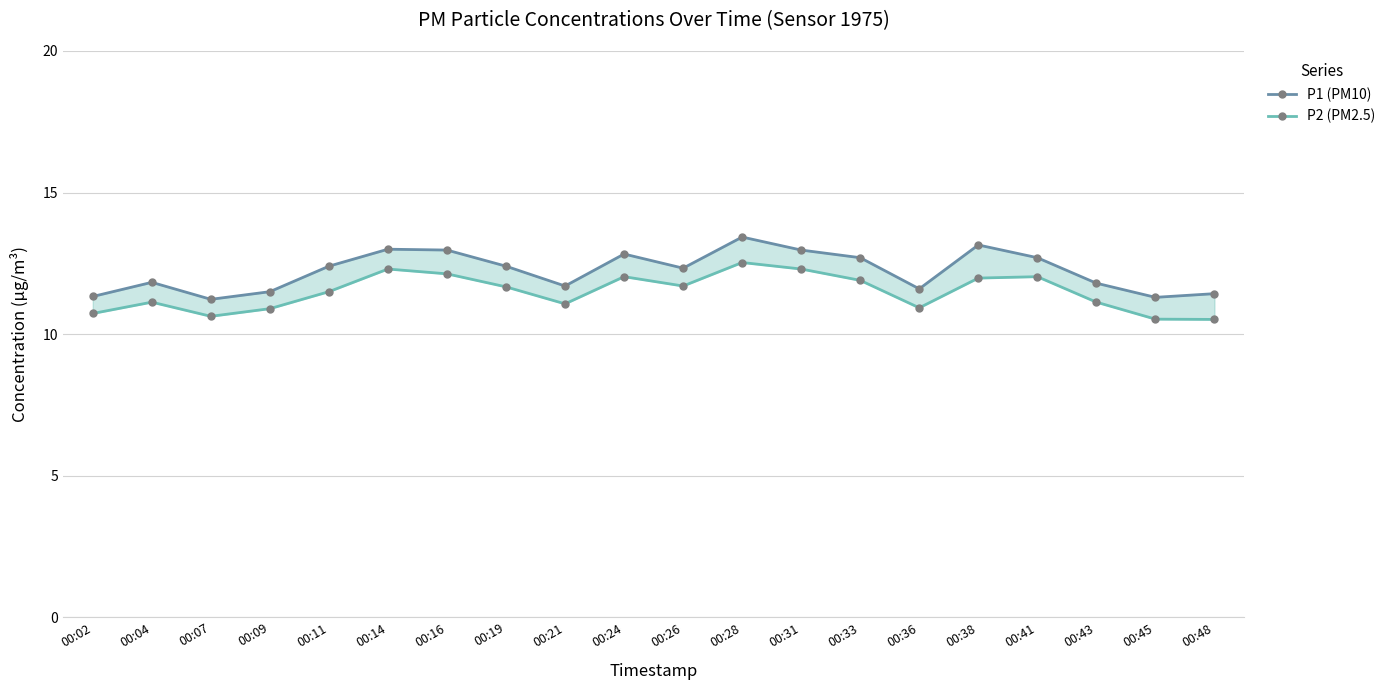

What is the maximum value for P1 (PM10)?

13.4